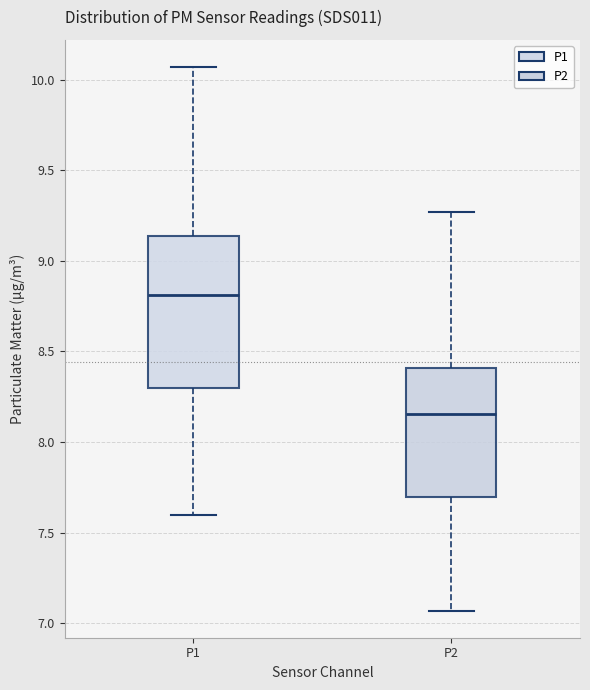

Which box has the highest median line?

P1